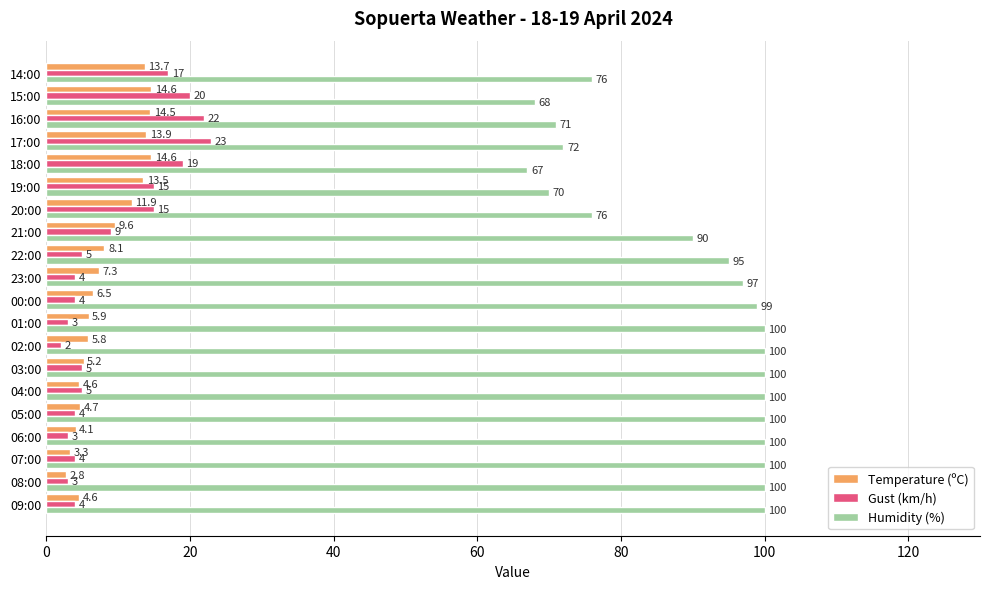

Which series has the widest spread of values?

Humidity (%)